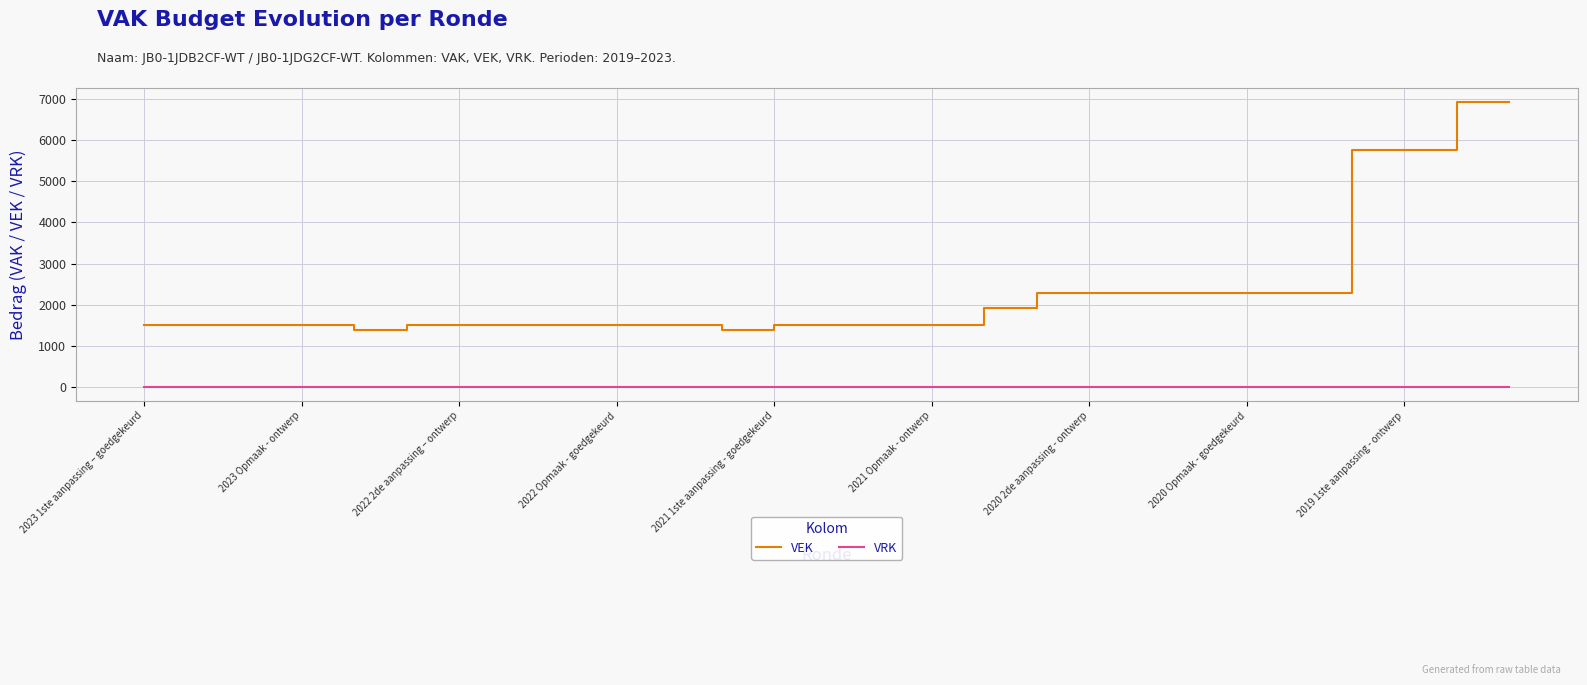

How many categories are shown in the chart?

27